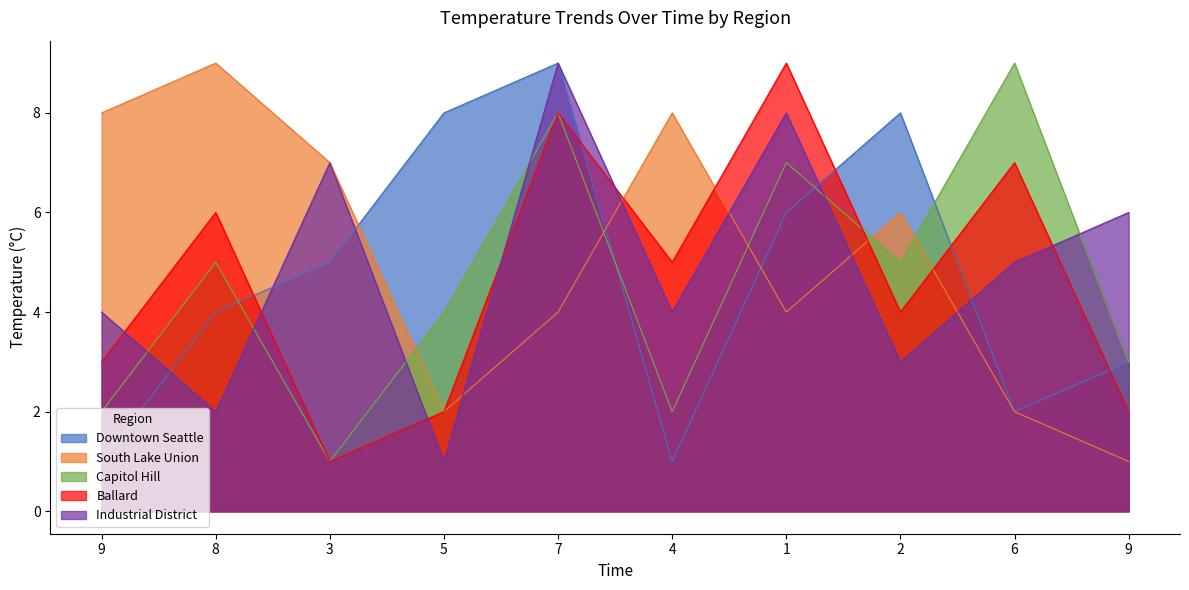

Where do col_2 and col_5 first cross each other?

8 and 3